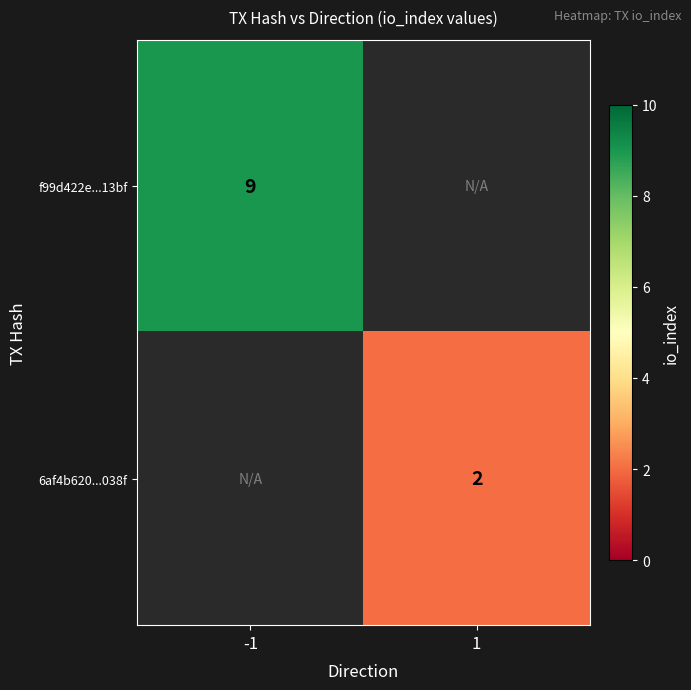

How many distinct data groups are displayed?

2